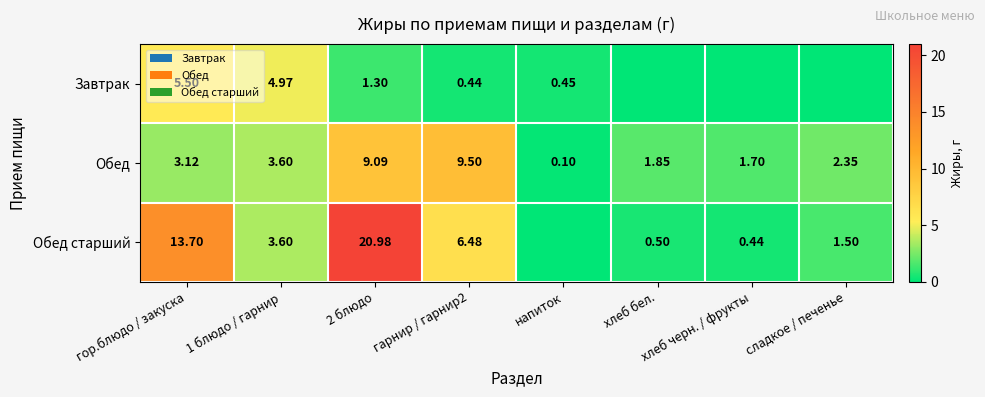

What is the spread (max minus min) of values at гарнир / гарнир2?

9.1